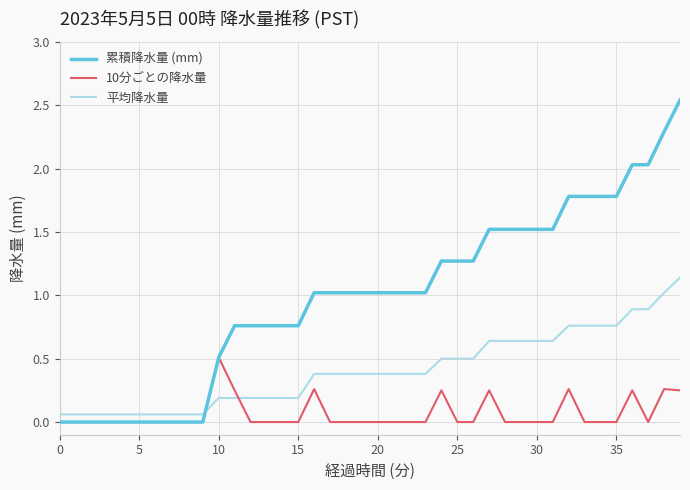

List the series in order of their overall mean, lowest first.

10分ごとの降水量, 平均降水量, 累積降水量 (mm)